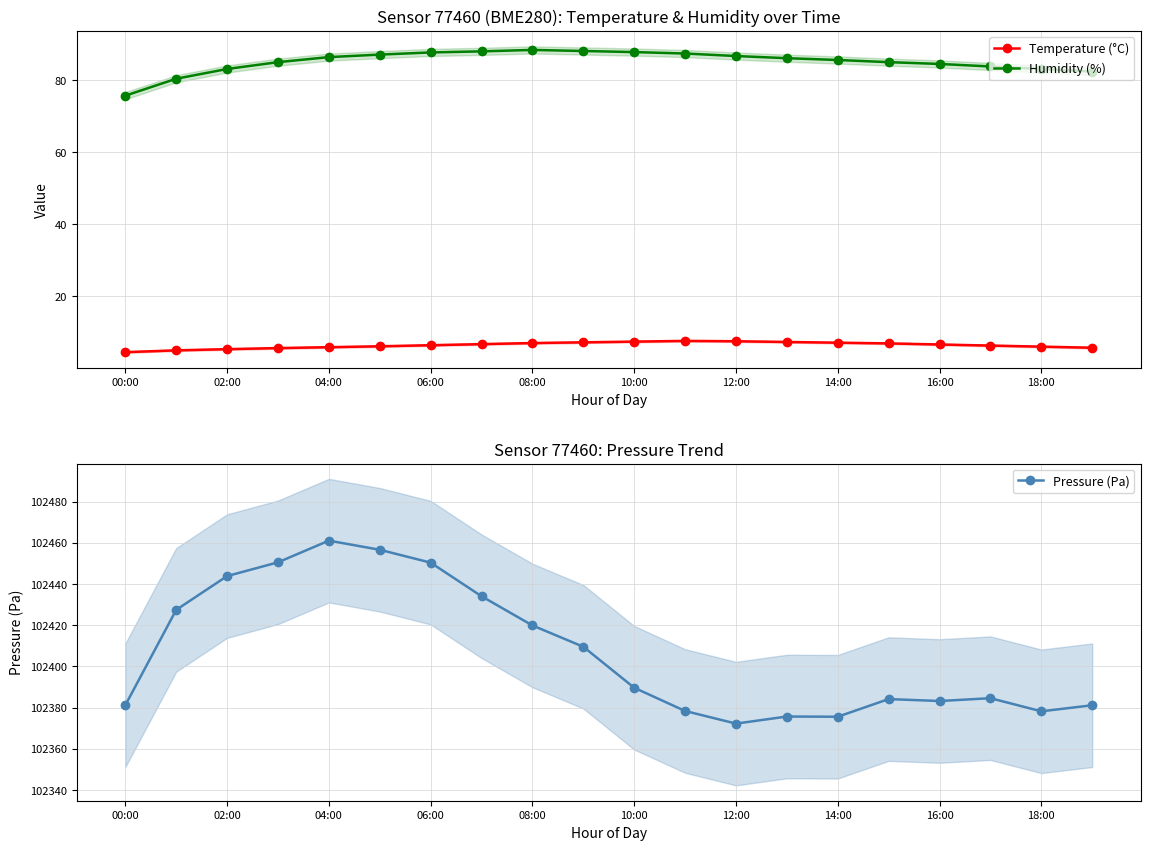

How many data points in Humidity (%) are less than 86?

10